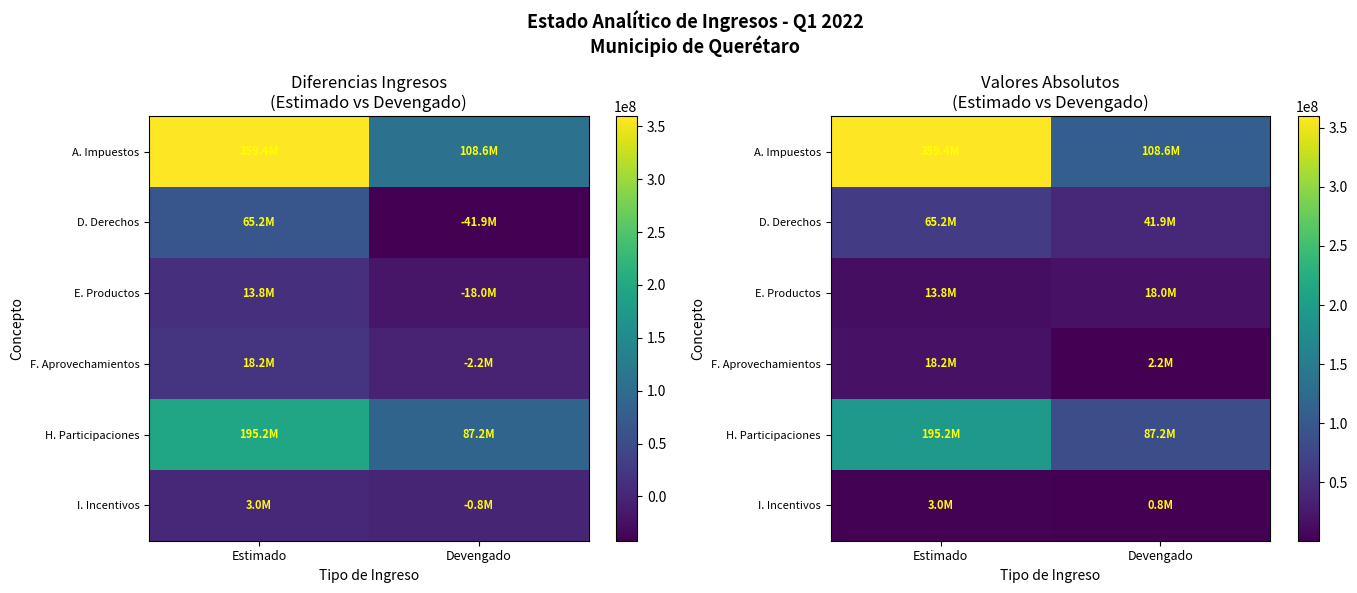

At which category is the sum across all series the highest?

Estimado